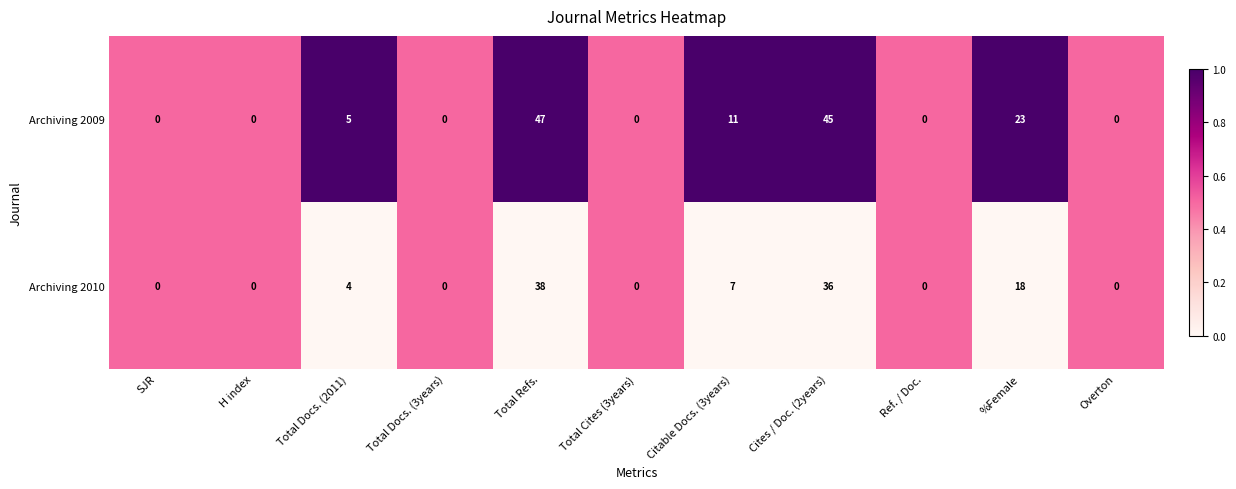

At how many categories does at least one series exceed 2?

5